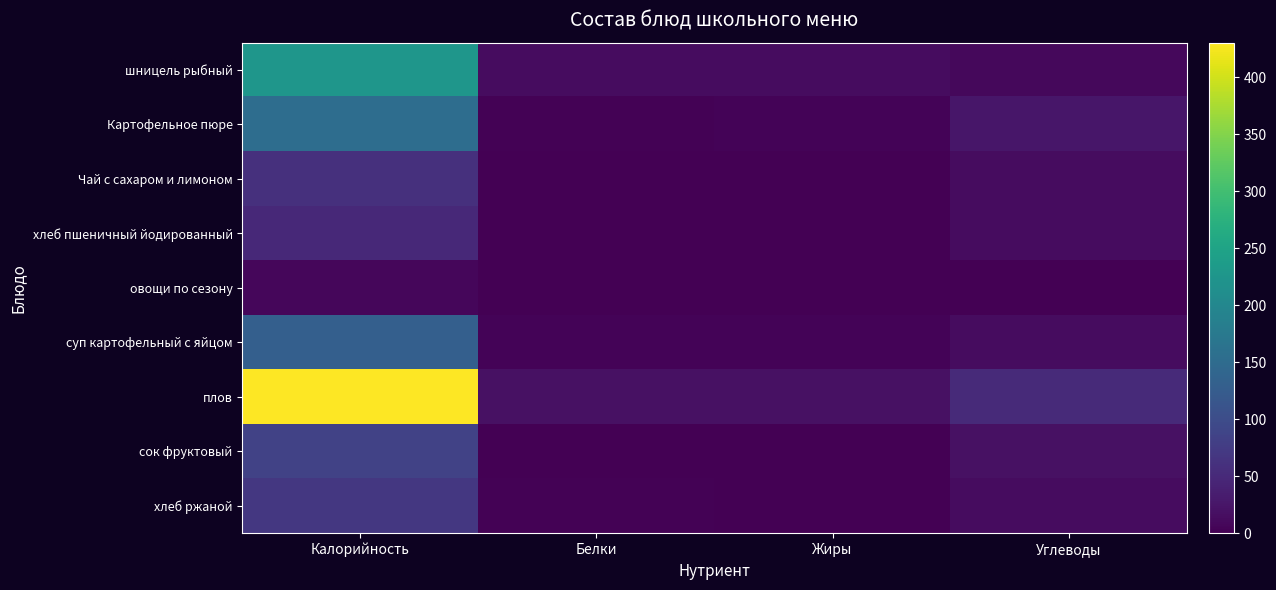

Which series changed the most between Калорийность and Белки?

плов